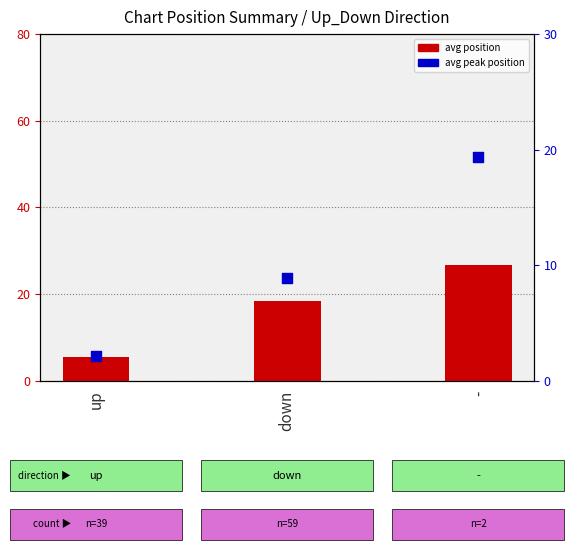

At which category is the sum across all series the highest?

-